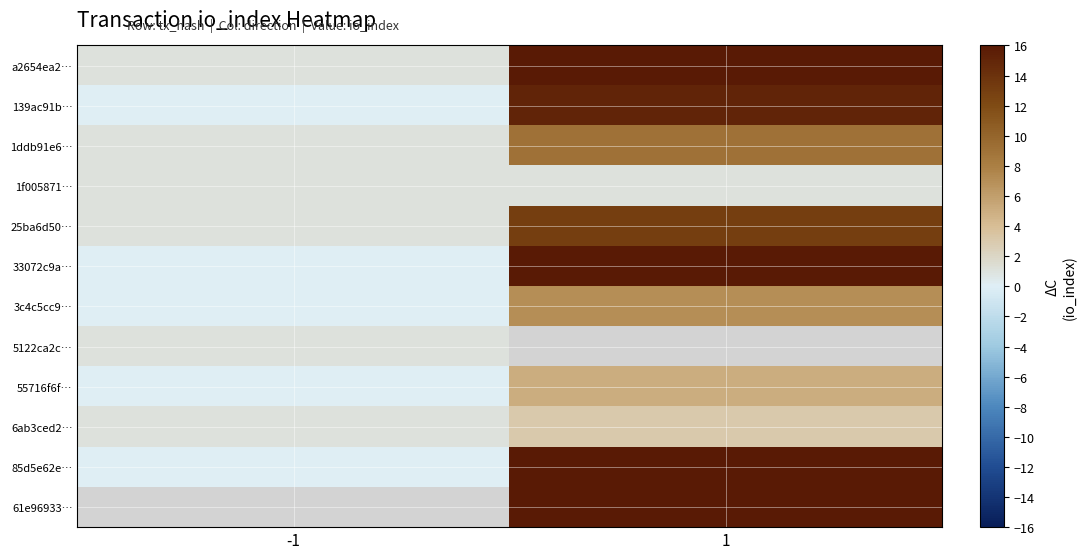

What is the sum of the a2654ea2… values at -1 and 1?

17.0